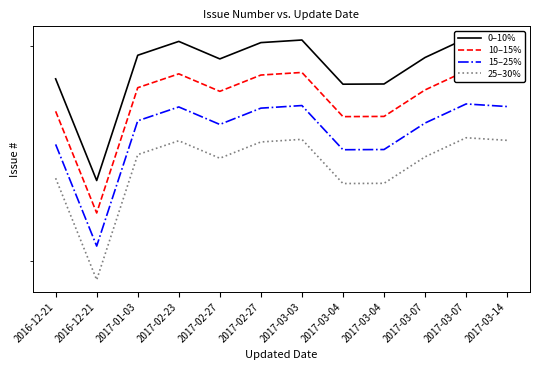

Reading left to right, list all the values displayed in this chart.

0–10%: 2016-12-21=7839.0	2016-12-21=7358.0	2017-01-03=7955.0	2017-02-23=8024.0	2017-02-27=7937.0	2017-02-27=8018.0	2017-03-03=8031.0	2017-03-04=7813.0	2017-03-04=7814.0	2017-03-07=7944.0	2017-03-07=8039.0	2017-03-14=8026.0
10–15%: 2016-12-21=7682.2	2016-12-21=7210.8	2017-01-03=7795.9	2017-02-23=7863.5	2017-02-27=7778.3	2017-02-27=7857.6	2017-03-03=7870.4	2017-03-04=7656.7	2017-03-04=7657.7	2017-03-07=7785.1	2017-03-07=7878.2	2017-03-14=7865.5
15–25%: 2016-12-21=7525.4	2016-12-21=7063.7	2017-01-03=7636.8	2017-02-23=7703.0	2017-02-27=7619.5	2017-02-27=7697.3	2017-03-03=7709.8	2017-03-04=7500.5	2017-03-04=7501.4	2017-03-07=7626.2	2017-03-07=7717.4	2017-03-14=7705.0
25–30%: 2016-12-21=7368.7	2016-12-21=6916.5	2017-01-03=7477.7	2017-02-23=7542.6	2017-02-27=7460.8	2017-02-27=7536.9	2017-03-03=7549.1	2017-03-04=7344.2	2017-03-04=7345.2	2017-03-07=7467.4	2017-03-07=7556.7	2017-03-14=7544.4